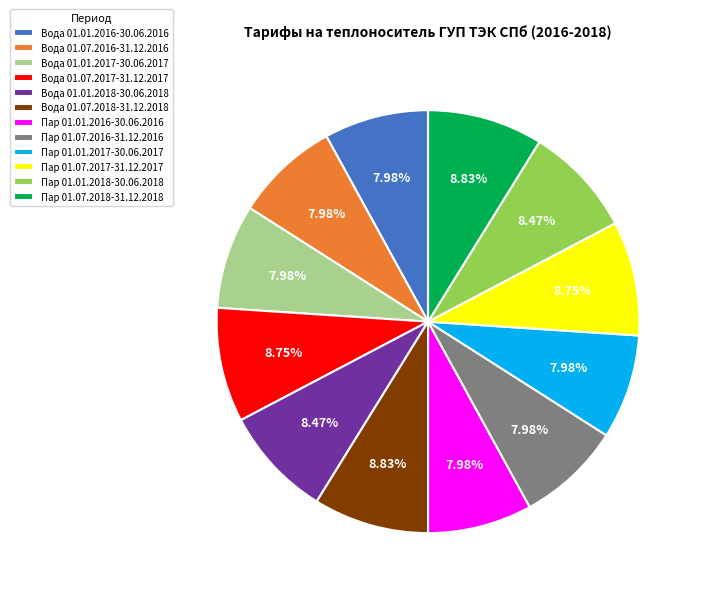

What is the total percentage of Вода 01.01.2016-30.06.2016 and Вода 01.07.2017-31.12.2017?

16.7%